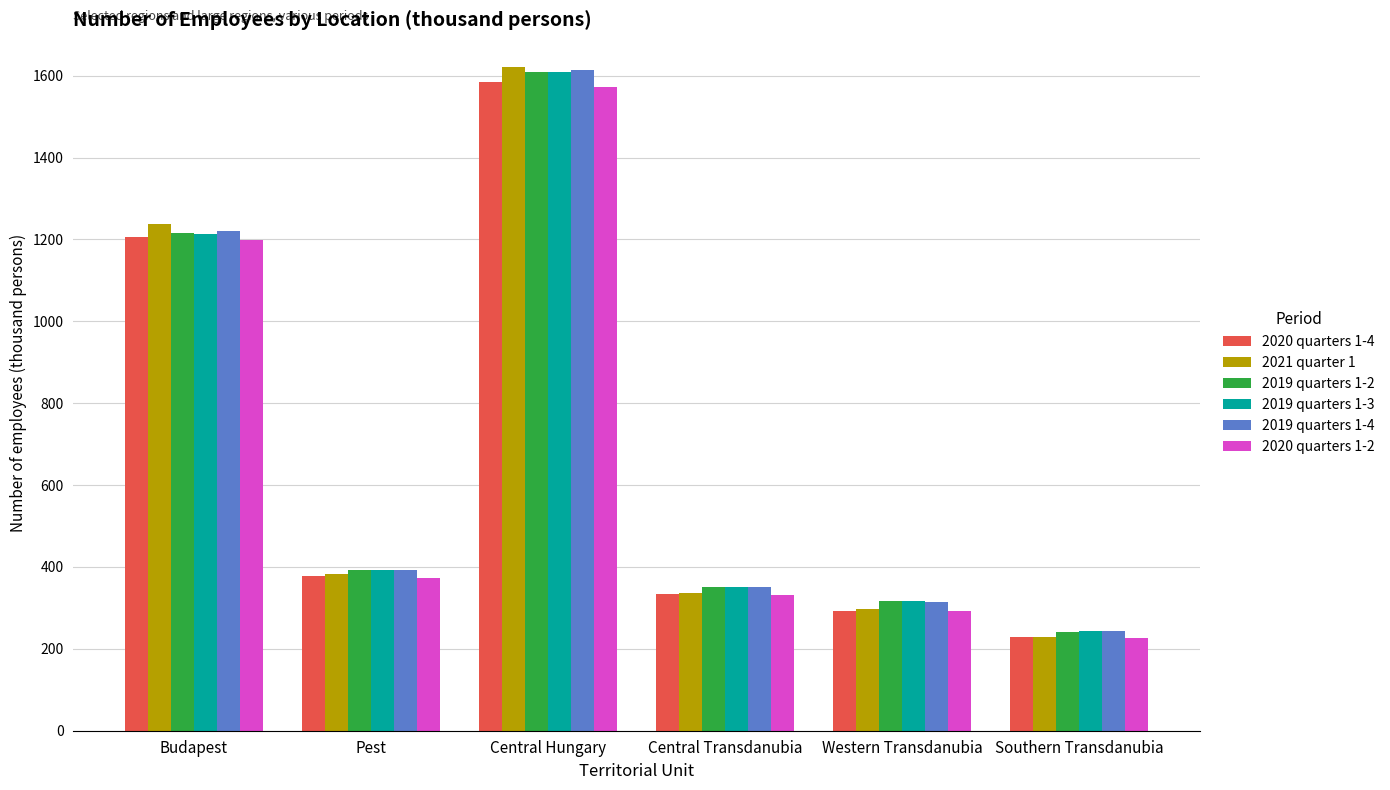

What is the maximum value for 2020 quarters 1-2?

1572.8